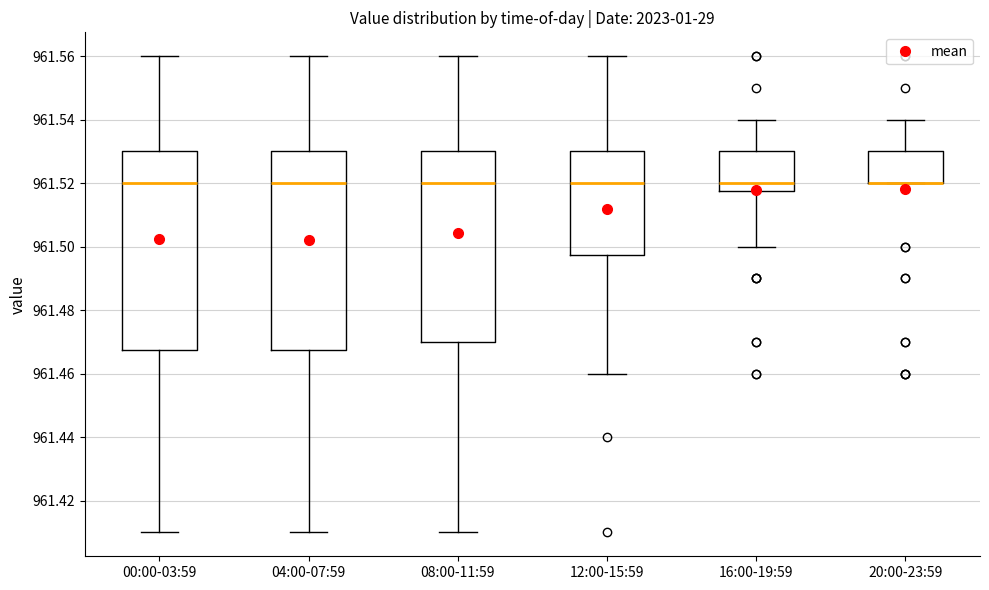

Where does the lower whisker of the box for 00:00-03:59 end on the y-axis? The values are not printed on the chart, so give them approximately, as read against the axis.

961.410